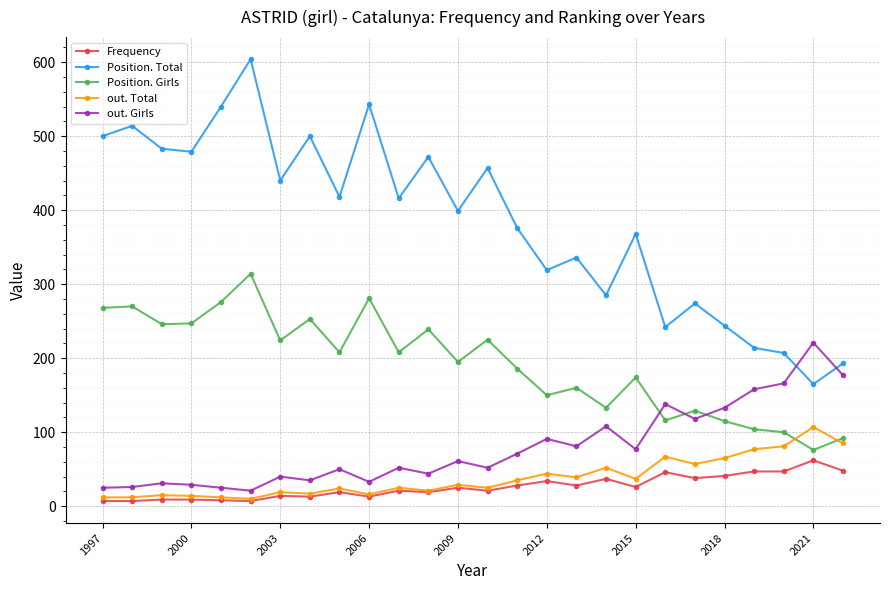

Which series has the largest range (max minus min)?

Position. Total